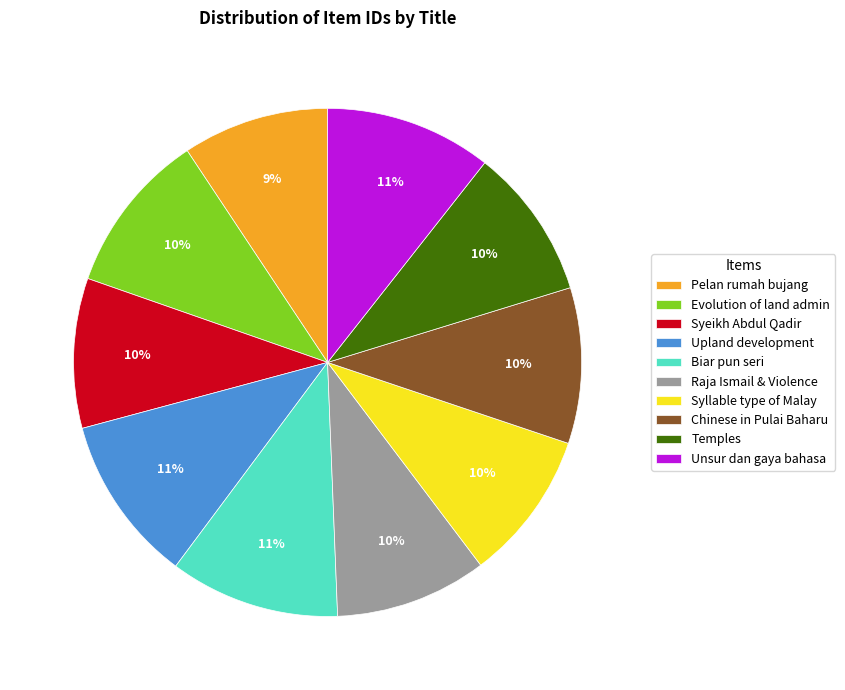

True or false: Syeikh Abdul Qadir accounts for 10% of the total.

True